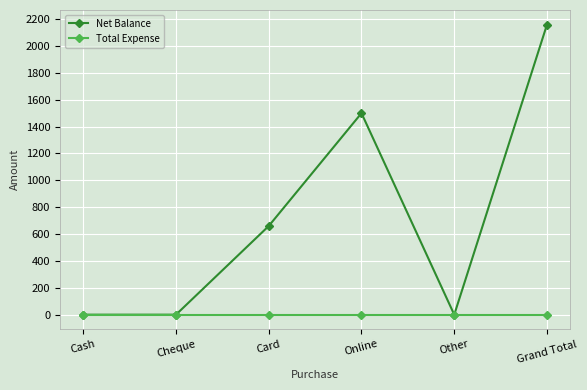

The Total Expense series shows 0 at Online. True or false?

True